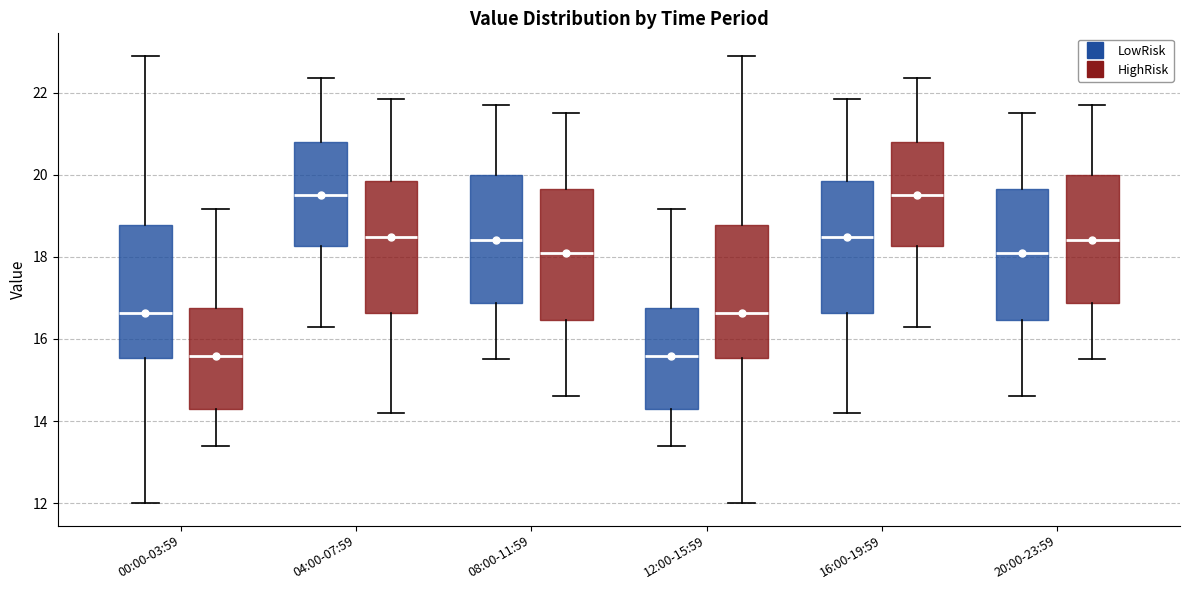

Reading left to right, transcribe this box plot: for each box, give where its median line is, the range the box spans, and where its two whiskers end, as read against the y-axis. The values are not printed on the chart, so give them approximately, as read against the axis.

00:00-03:59 (LowRisk): median 16.6, box 15.6 to 18.8, whiskers 12.0 to 23.0
00:00-03:59 (HighRisk): median 15.6, box 14.4 to 16.8, whiskers 13.4 to 19.2
04:00-07:59 (LowRisk): median 19.6, box 18.2 to 20.8, whiskers 16.4 to 22.4
04:00-07:59 (HighRisk): median 18.4, box 16.6 to 19.8, whiskers 14.2 to 21.8
08:00-11:59 (LowRisk): median 18.4, box 16.8 to 20.0, whiskers 15.6 to 21.8
08:00-11:59 (HighRisk): median 18.2, box 16.4 to 19.6, whiskers 14.6 to 21.6
12:00-15:59 (LowRisk): median 15.6, box 14.4 to 16.8, whiskers 13.4 to 19.2
12:00-15:59 (HighRisk): median 16.6, box 15.6 to 18.8, whiskers 12.0 to 23.0
16:00-19:59 (LowRisk): median 18.4, box 16.6 to 19.8, whiskers 14.2 to 21.8
16:00-19:59 (HighRisk): median 19.6, box 18.2 to 20.8, whiskers 16.4 to 22.4
20:00-23:59 (LowRisk): median 18.2, box 16.4 to 19.6, whiskers 14.6 to 21.6
20:00-23:59 (HighRisk): median 18.4, box 16.8 to 20.0, whiskers 15.6 to 21.8